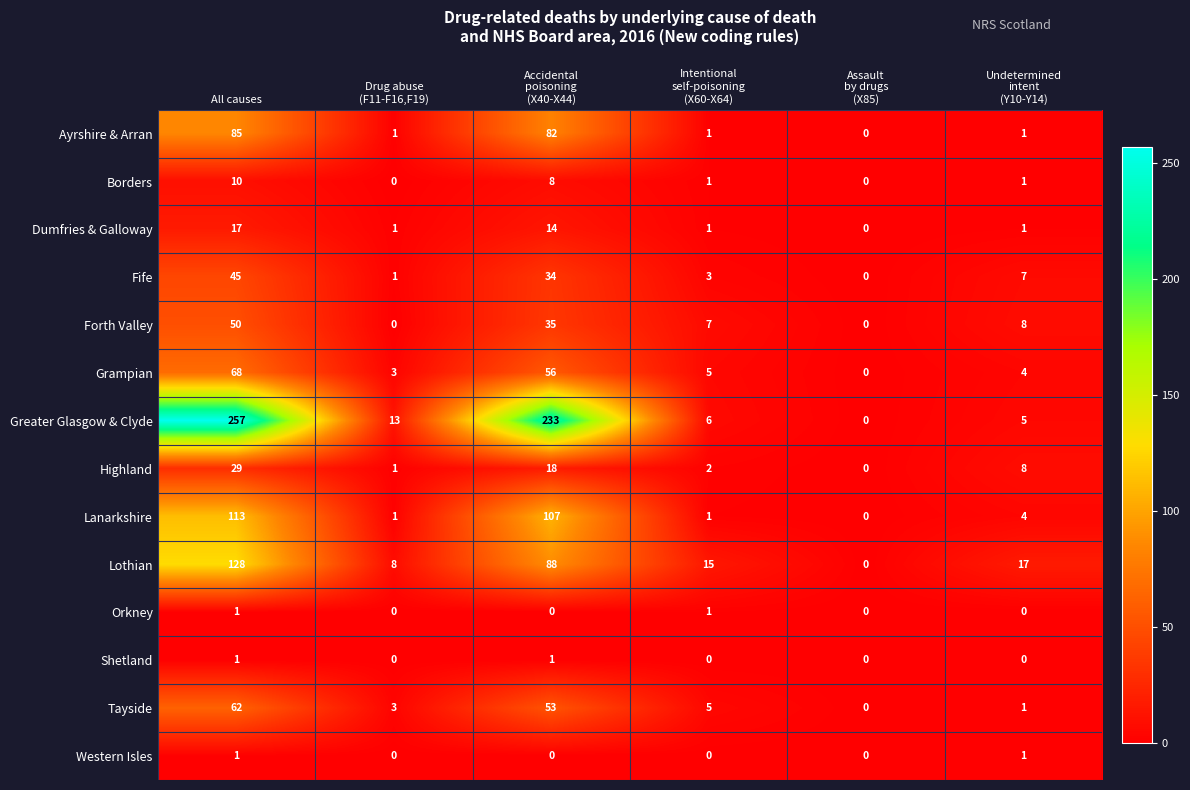

What is the average value of the Forth Valley series?

17